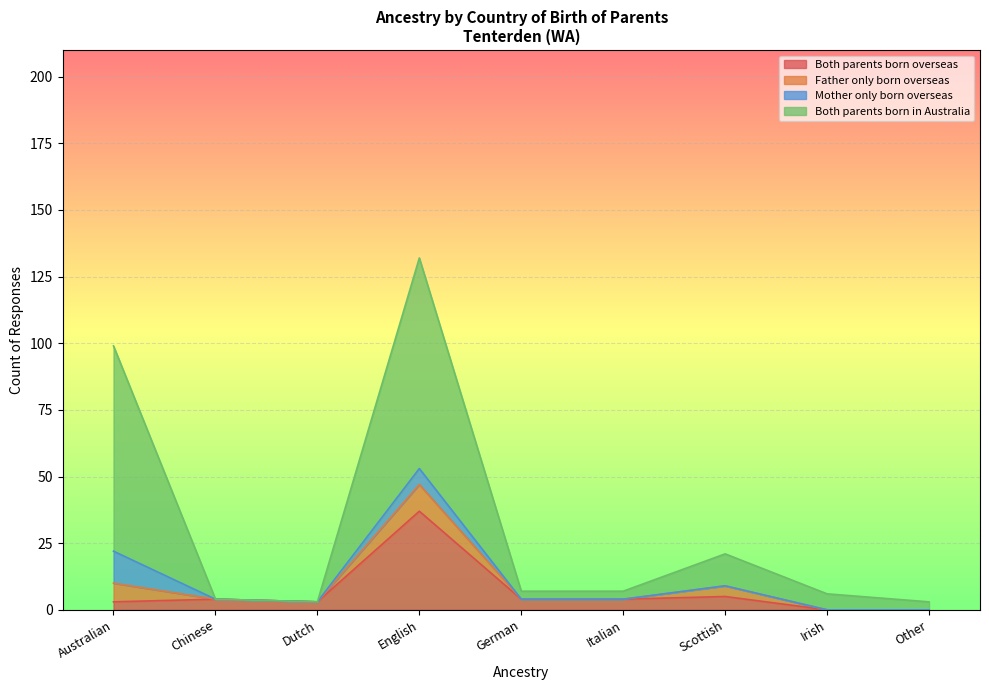

What is the sum of all Both parents born overseas values?

60